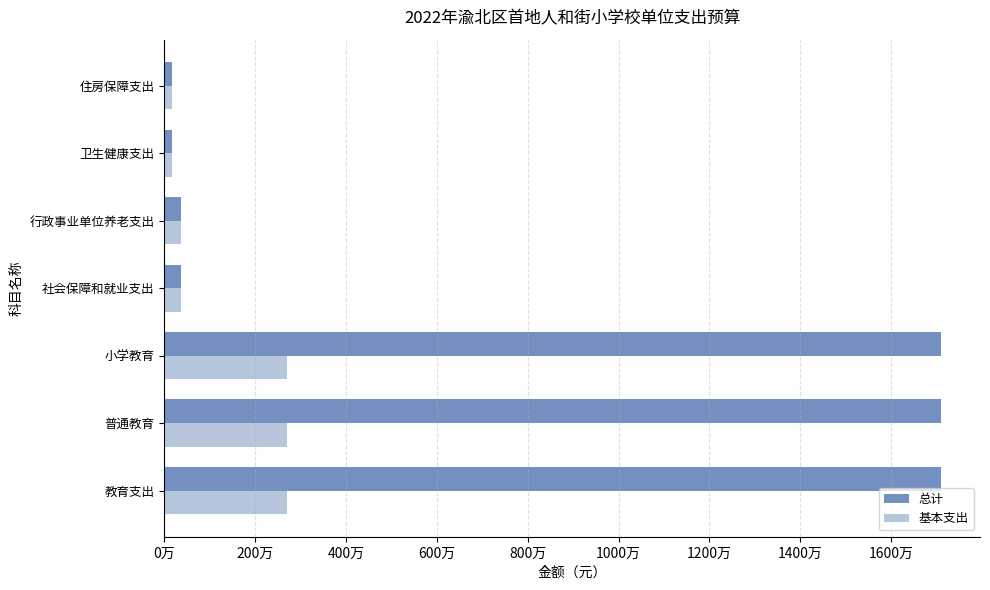

What are all the series names shown in the legend?

总计, 基本支出